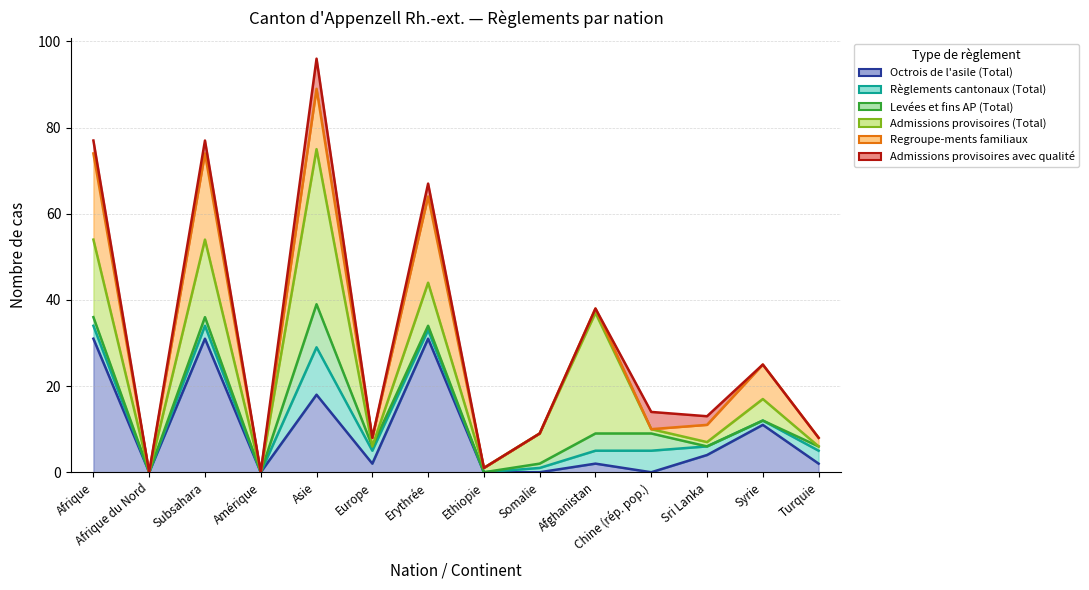

At which category is the sum across all series the highest?

Asie